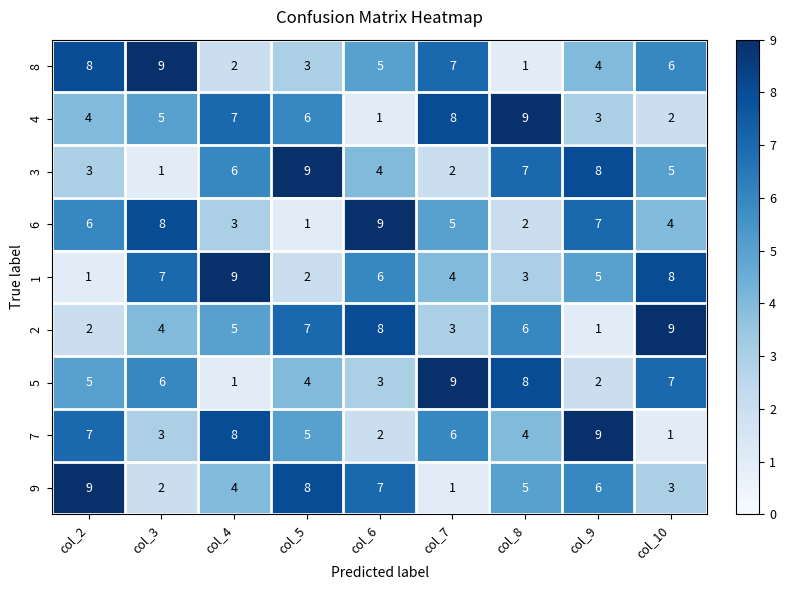

Where does the 3 series first go above 5?

col_4